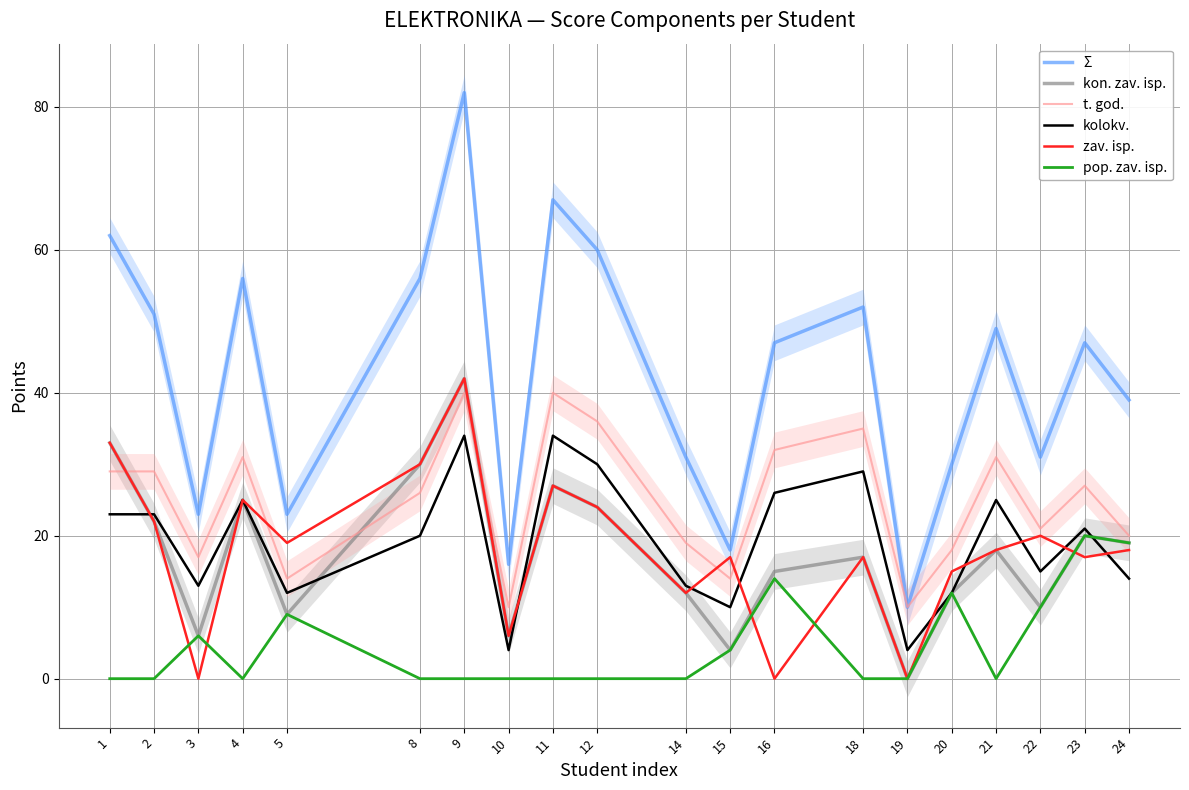

At which category does the chart reach its minimum across all series?

19